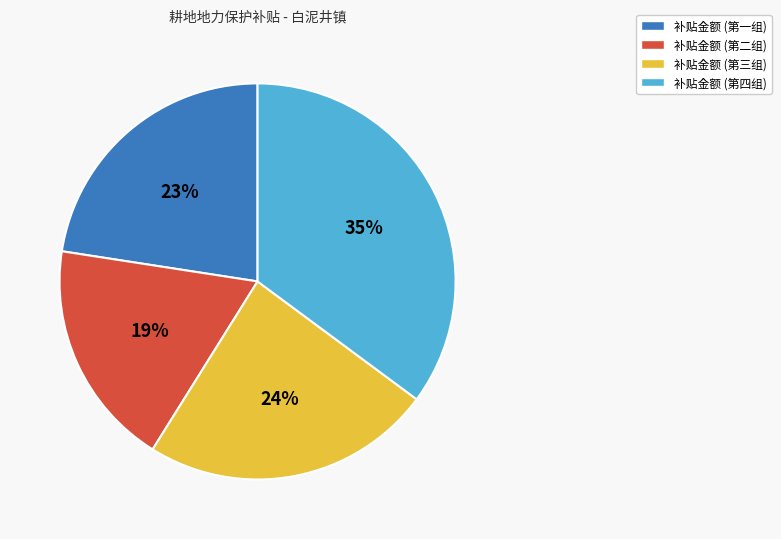

Does 补贴金额 (第二组) represent more than half of the total?

No